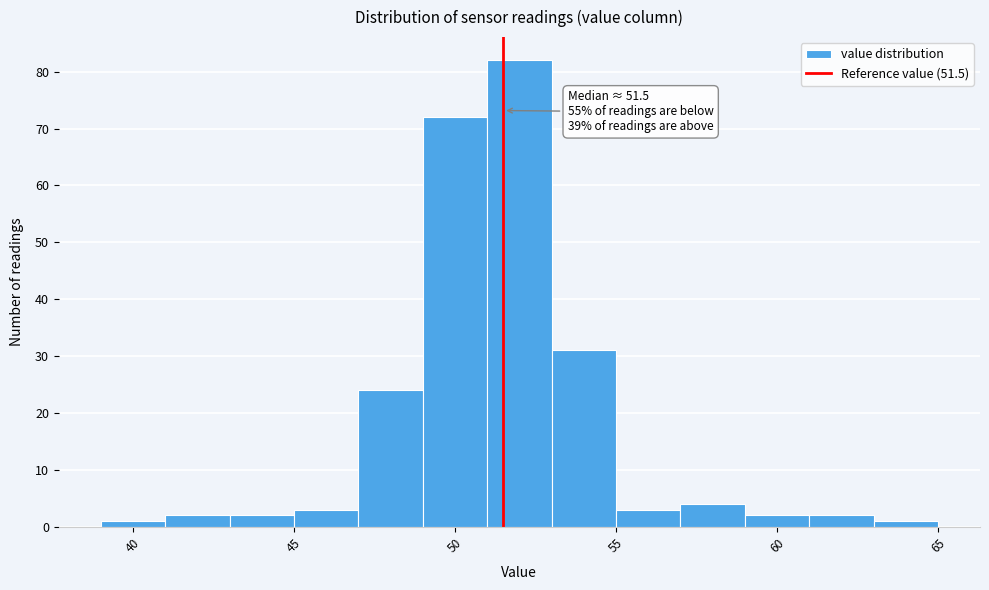

Which range on the x-axis has the tallest bar?

51 to 53